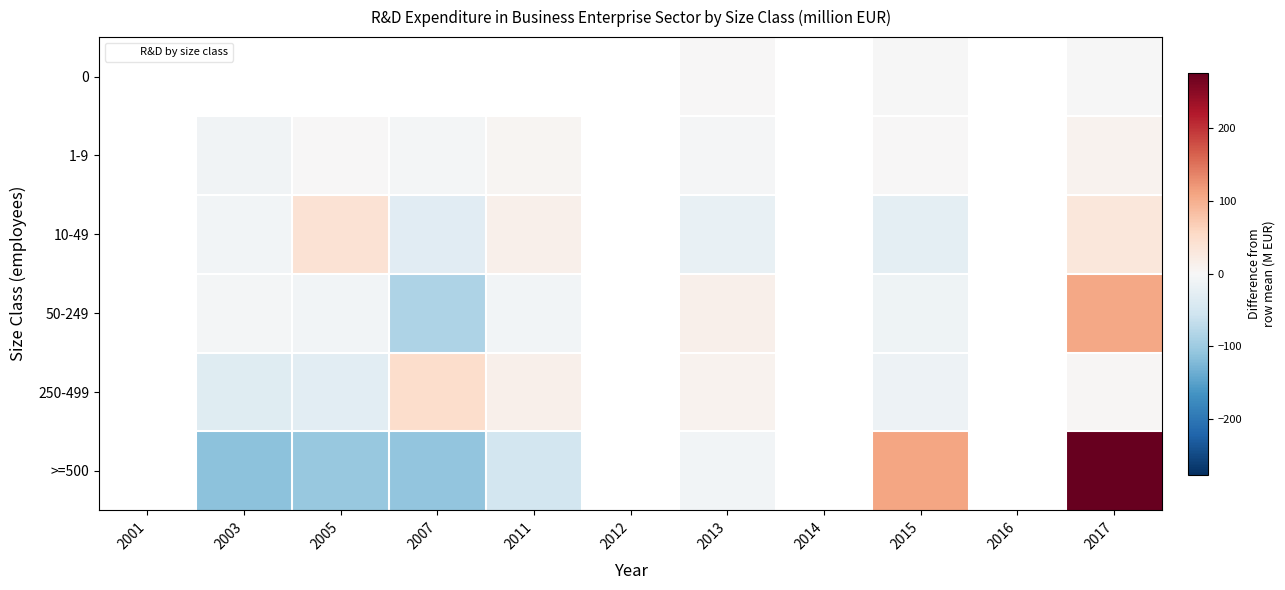

The value of 10-49 at 2015 is -27.1. True or false?

True